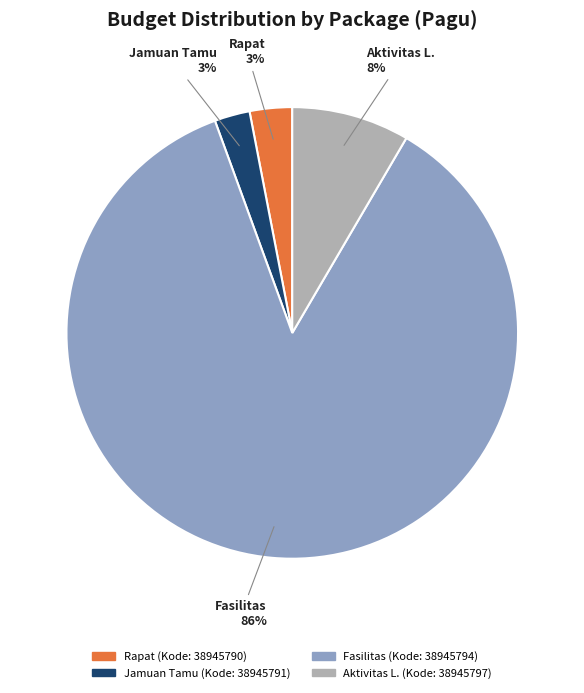

Between Fasilitas and Rapat, which is larger?

Fasilitas